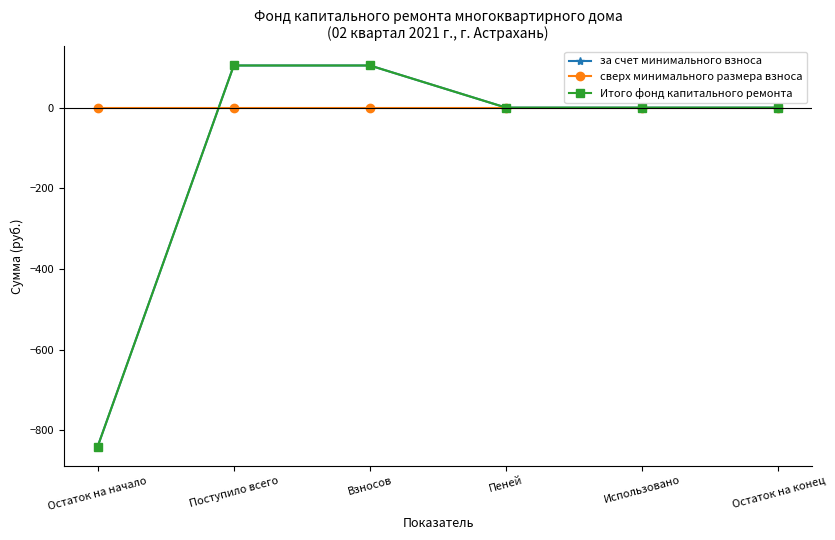

Does the chart have visible grid lines?

No